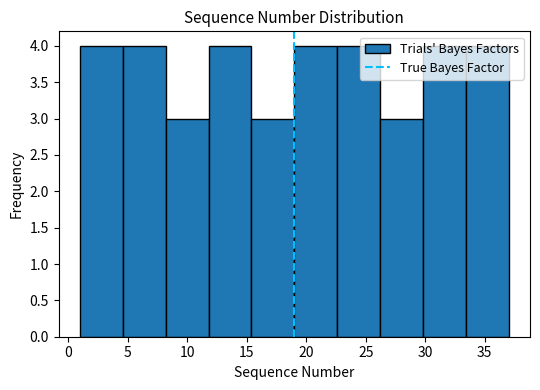

Reading left to right, transcribe this chart: for each bar, give the range it covers on the x-axis and its height. Neither the bar edges nor the heights are printed on the chart, so give them approximately, as read against the axes.

1.0 to 4.6: 4
4.6 to 8.2: 4
8.2 to 11.8: 3
11.8 to 15.4: 4
15.4 to 19.0: 3
19.0 to 22.6: 4
22.6 to 26.2: 4
26.2 to 29.8: 3
29.8 to 33.4: 4
33.4 to 37.0: 4